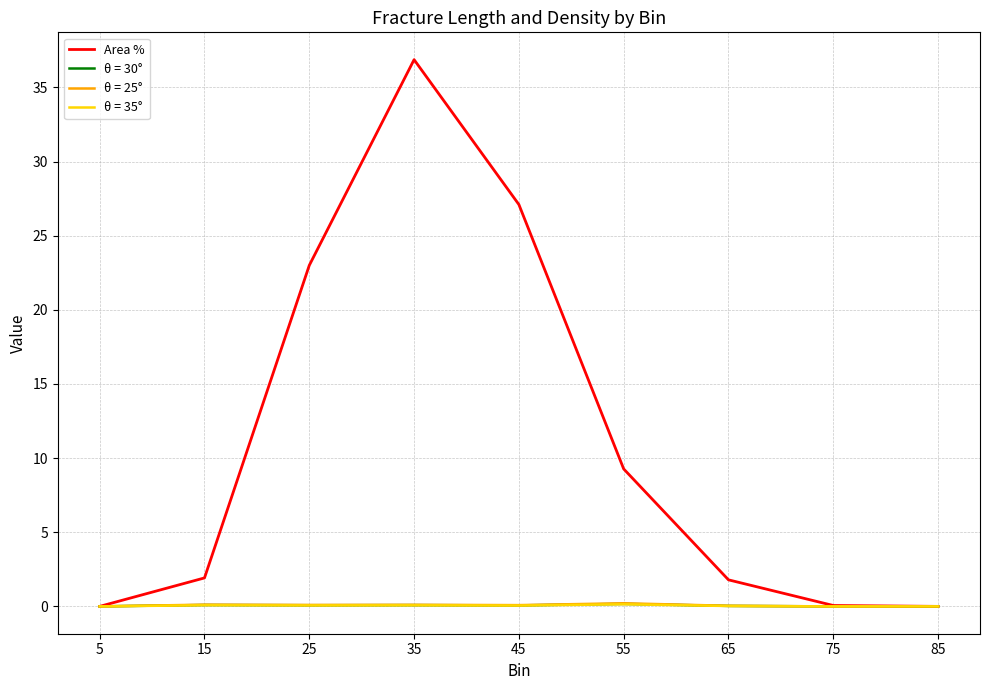

Where does the Area % series first go above 1?

15